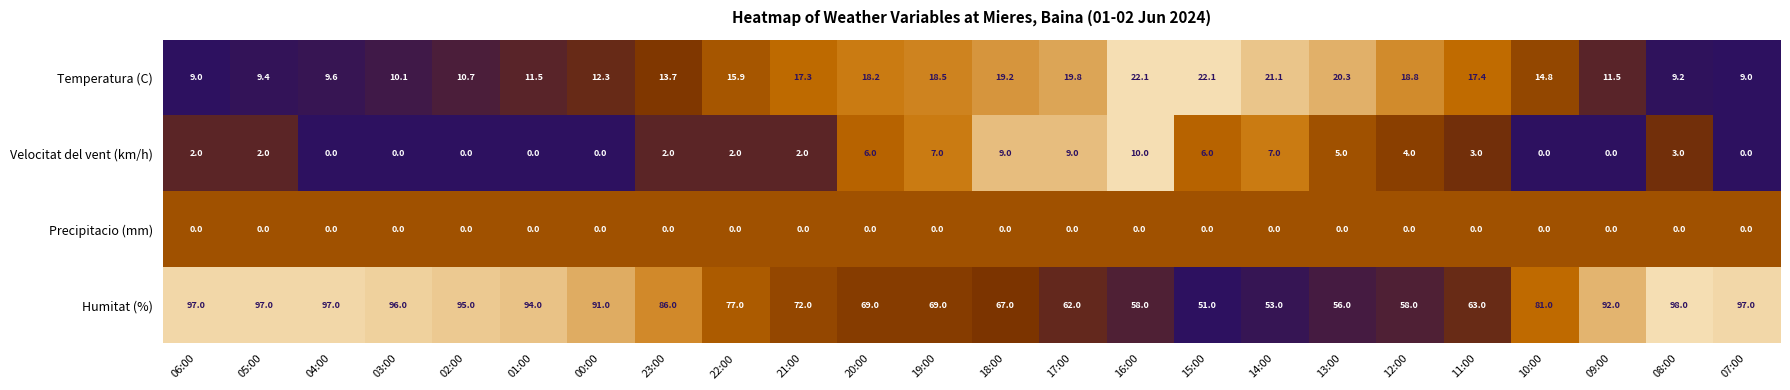

Which category has the highest value across all series?

08:00